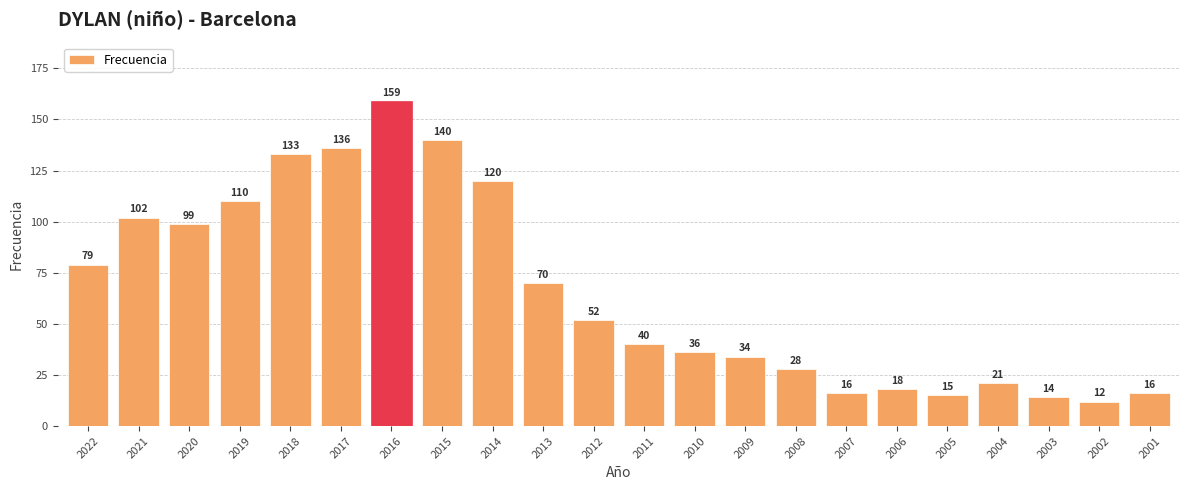

What is the sum of the values at 2001 and 2006?

34